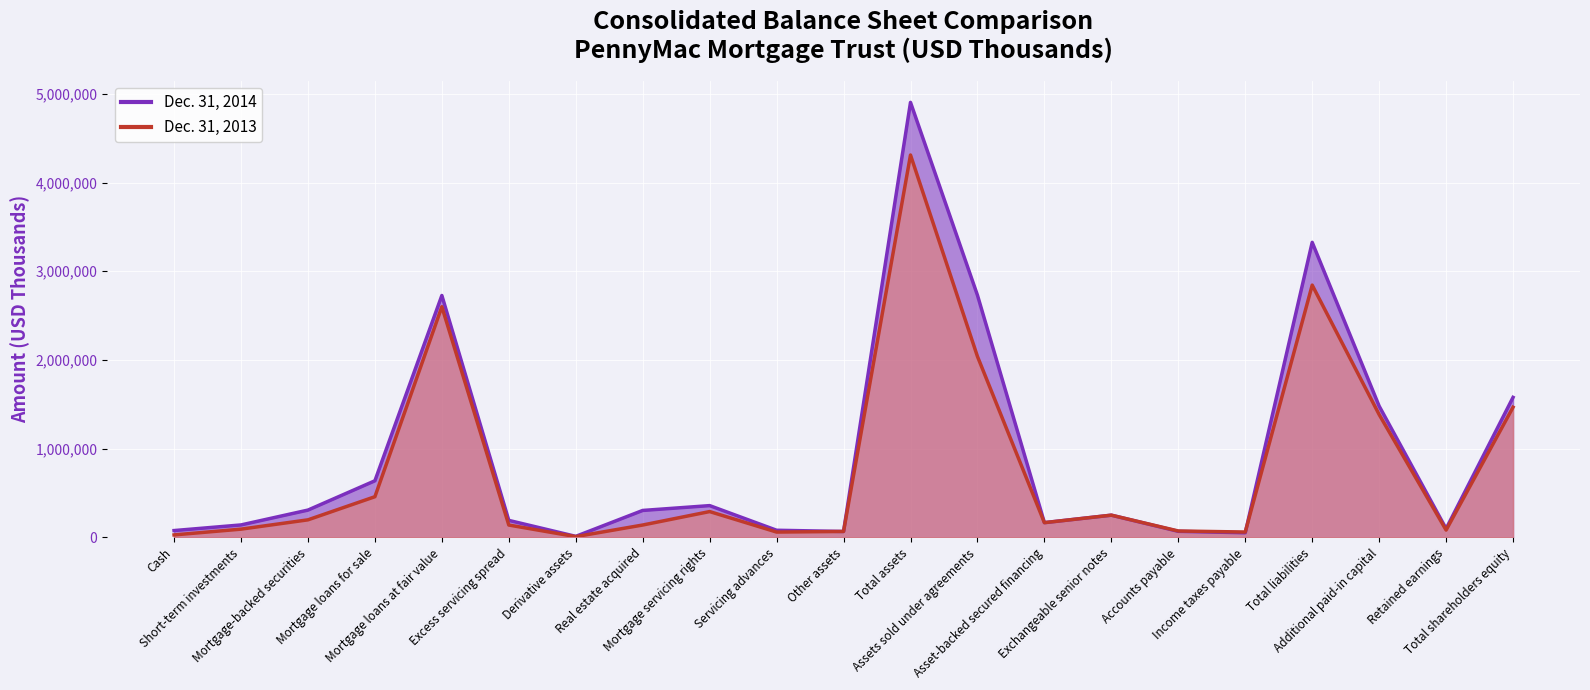

Rank the categories by Dec. 31, 2013 value from lowest to highest.

Derivative assets, Cash, Servicing advances, Income taxes payable, Other assets, Accounts payable, Retained earnings, Short-term investments, Excess servicing spread, Real estate acquired, Asset-backed secured financing, Mortgage-backed securities, Exchangeable senior notes, Mortgage servicing rights, Mortgage loans for sale, Additional paid-in capital, Total shareholders equity, Assets sold under agreements, Mortgage loans at fair value, Total liabilities, Total assets